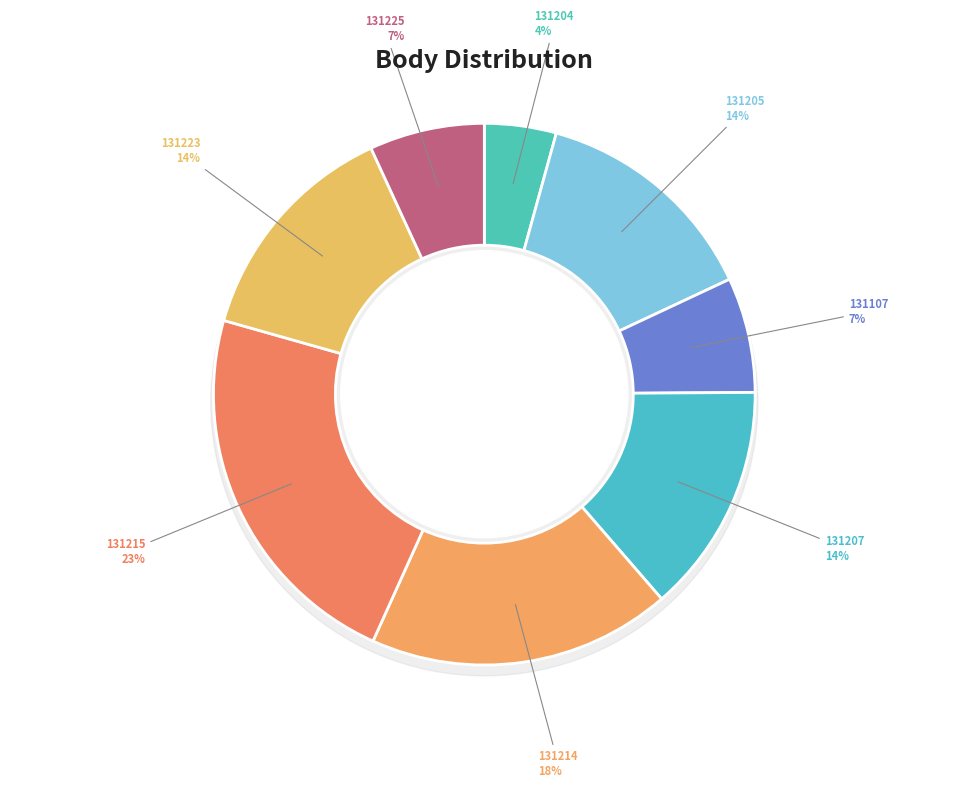

To the nearest percent, what is the difference between the 131207 and 131215 slice percentages?

9%